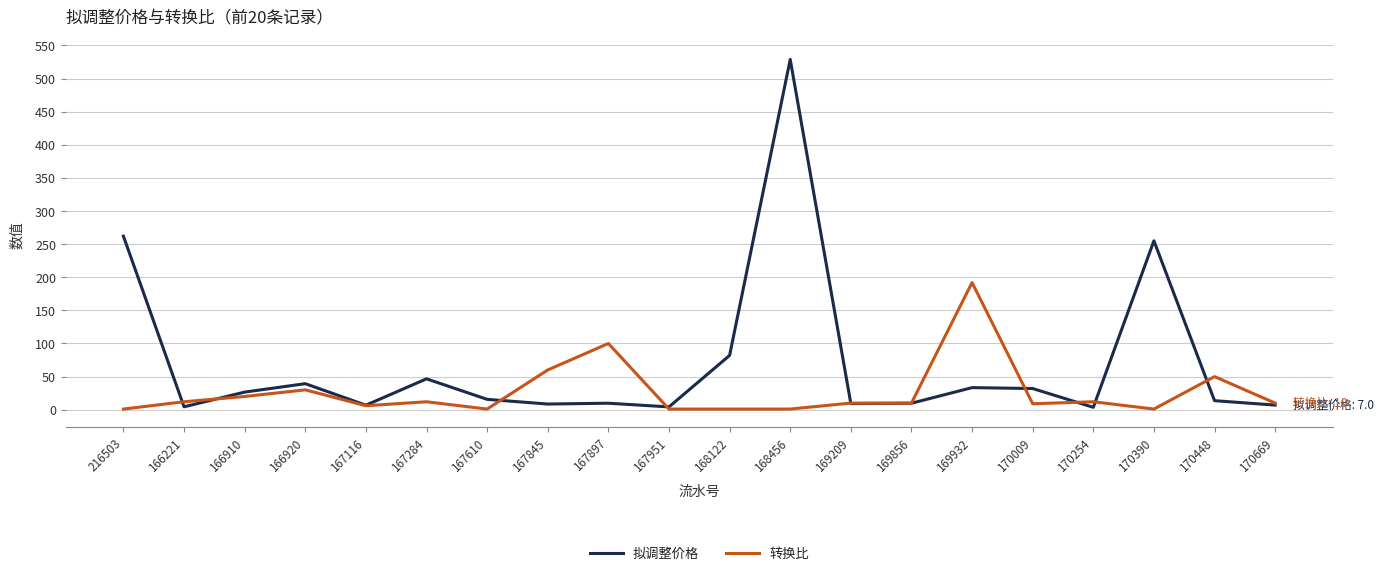

Between 166920 and 170669, which series saw the biggest shift?

拟调整价格